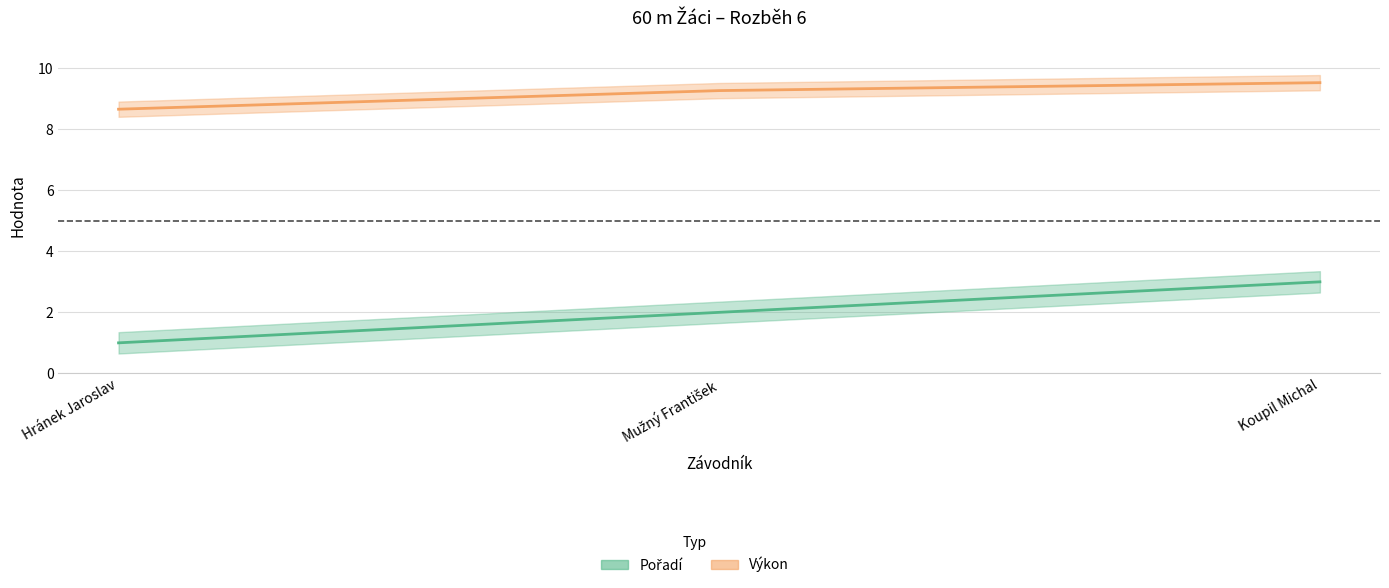

Which series has the largest range (max minus min)?

Pořadí